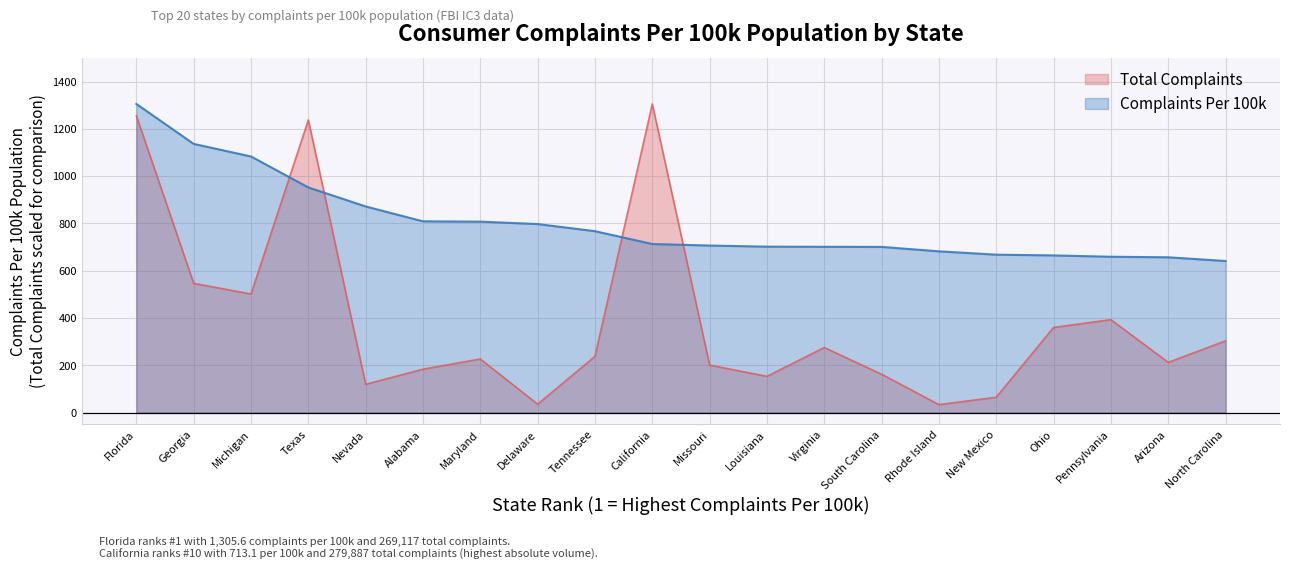

True or false: Total Complaints and Complaints Per 100k intersect in this chart.

True